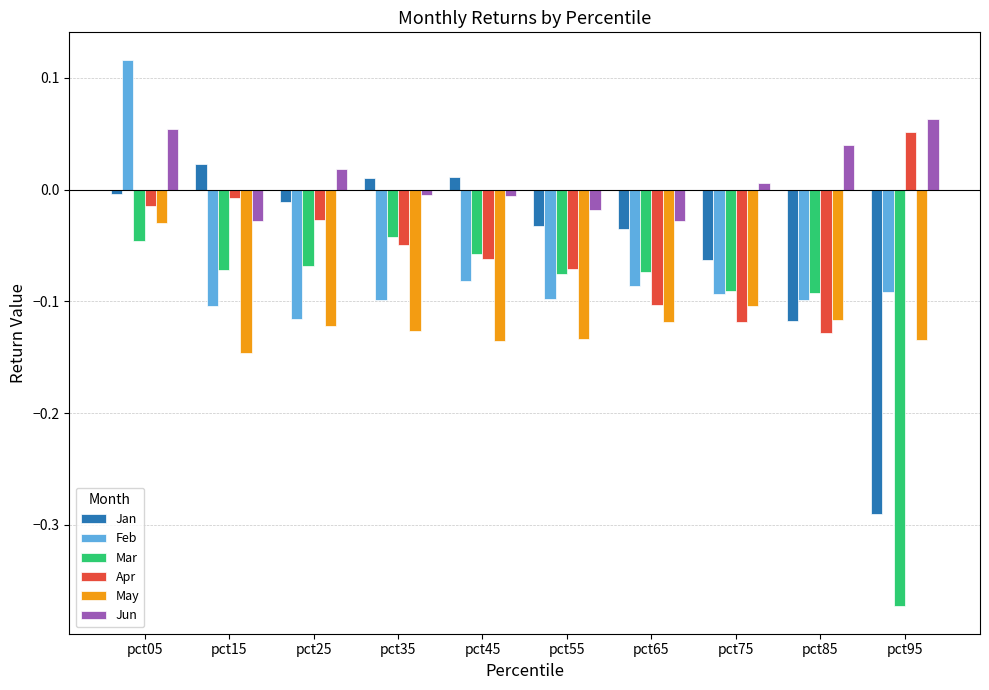

Which series has the largest range (max minus min)?

Mar